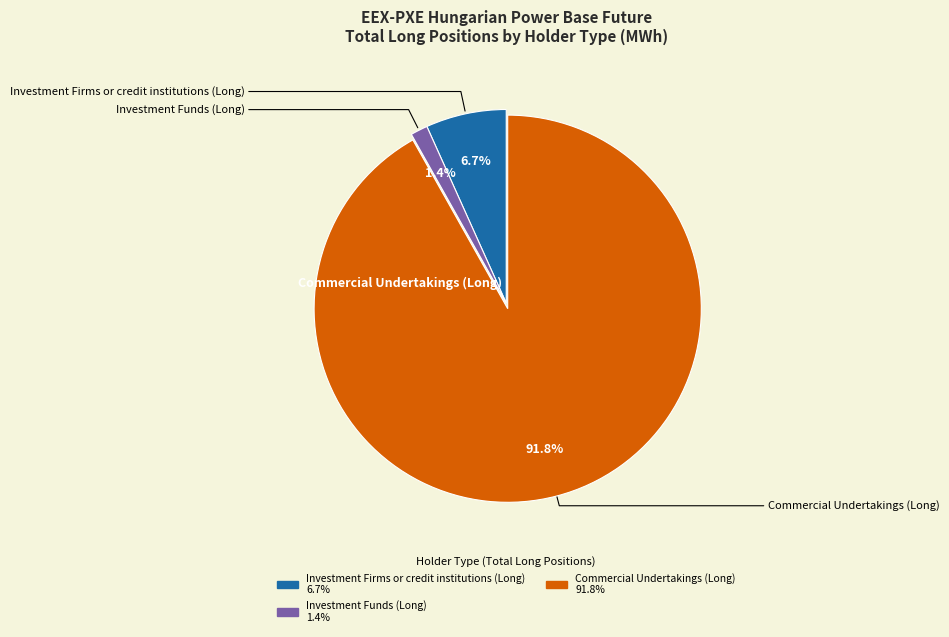

Is there a majority slice in this chart?

Yes